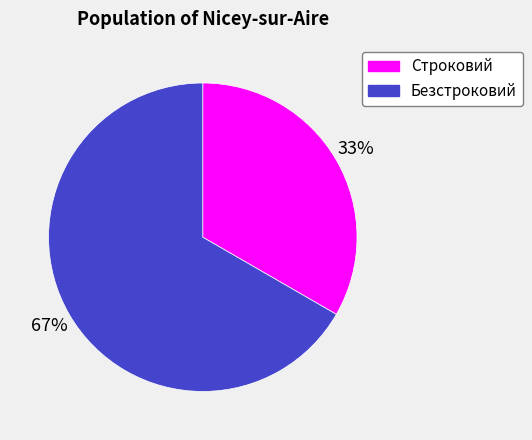

Count the number of slices in the pie.

2